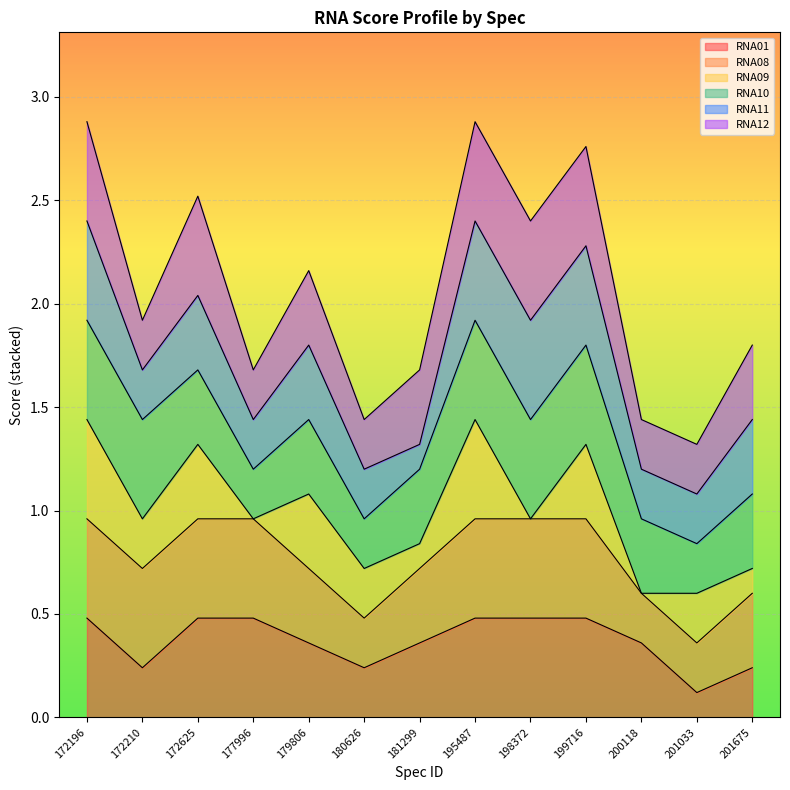

Is it true that RNA01 equals 0.1 at 201033?

True